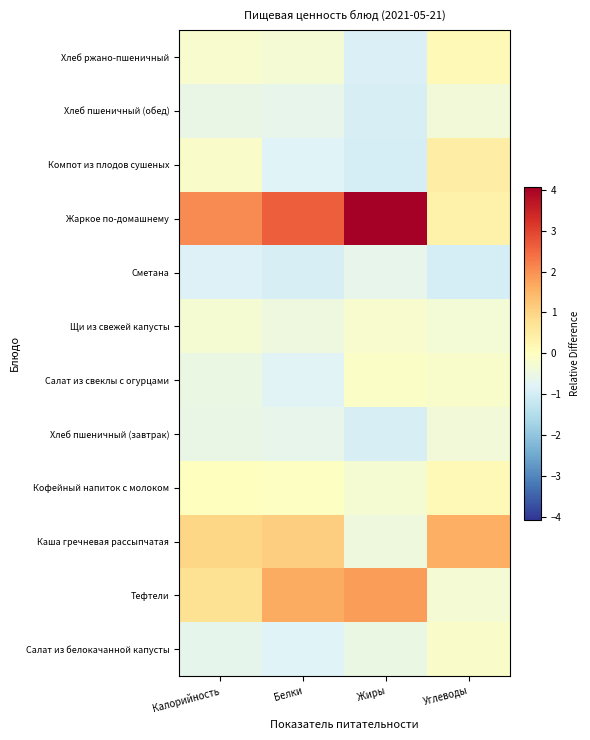

What is the spread (max minus min) of values at Белки?

3.6